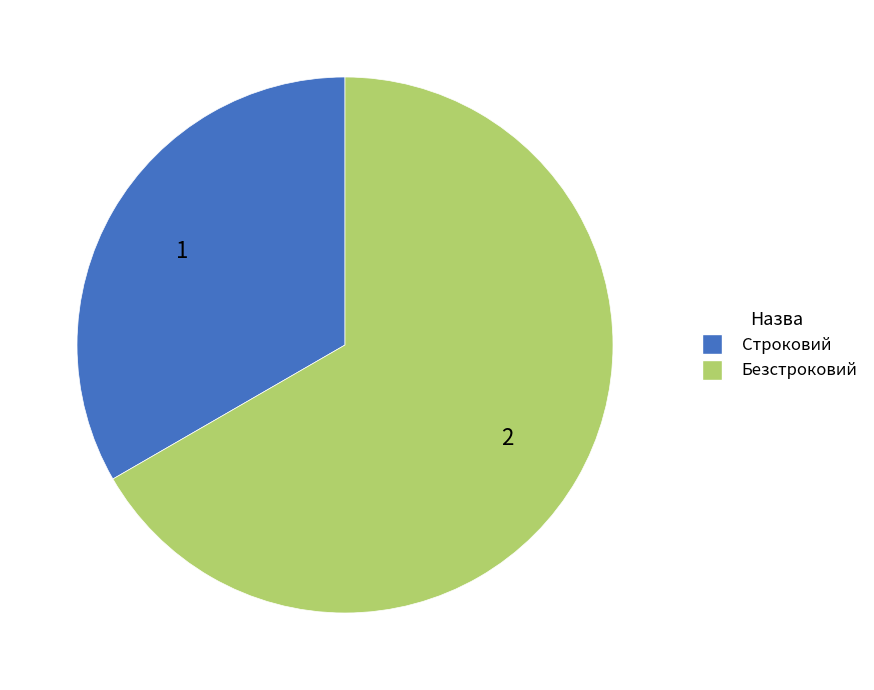

Which slice is the largest?

Безстроковий